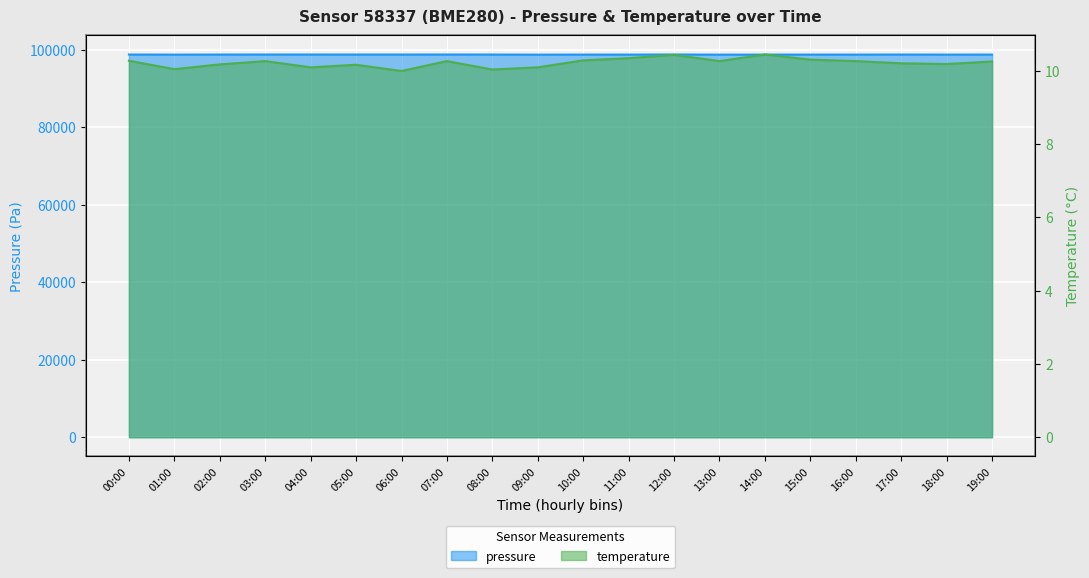

At which label does temperature reach its minimum?

06:00